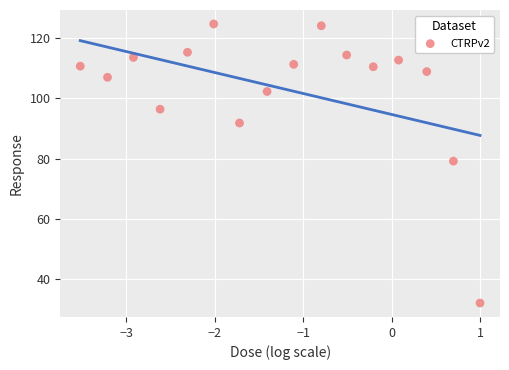

What Y value in the scatter plot is closest to 78?

79.2